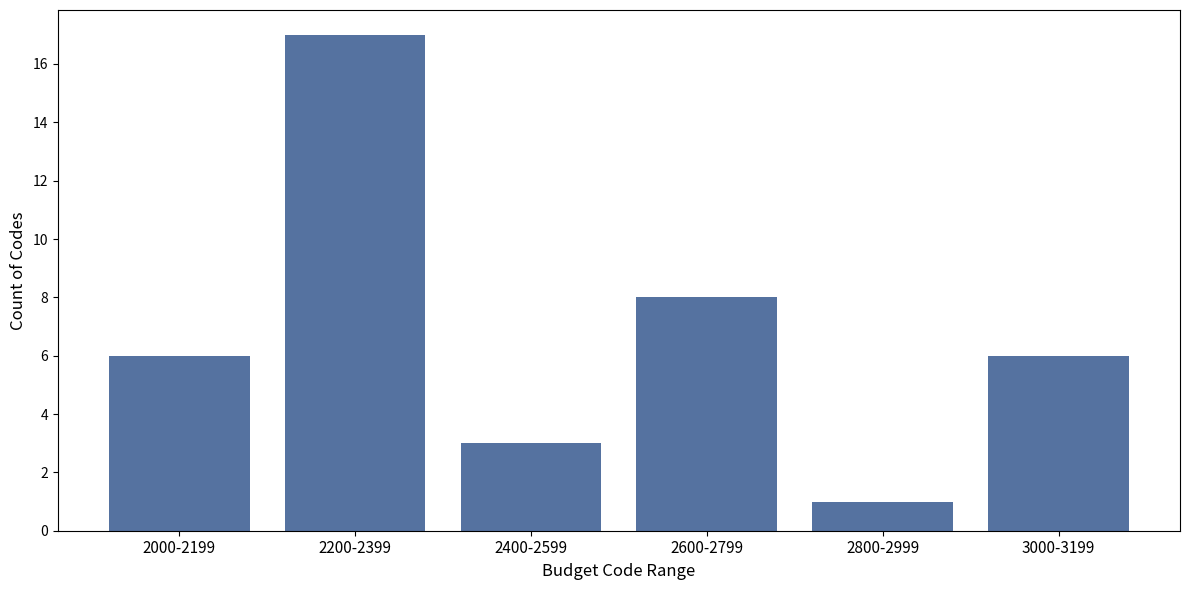

Reading left to right, what are all the values shown in this chart?

6	17	3	8	1	6